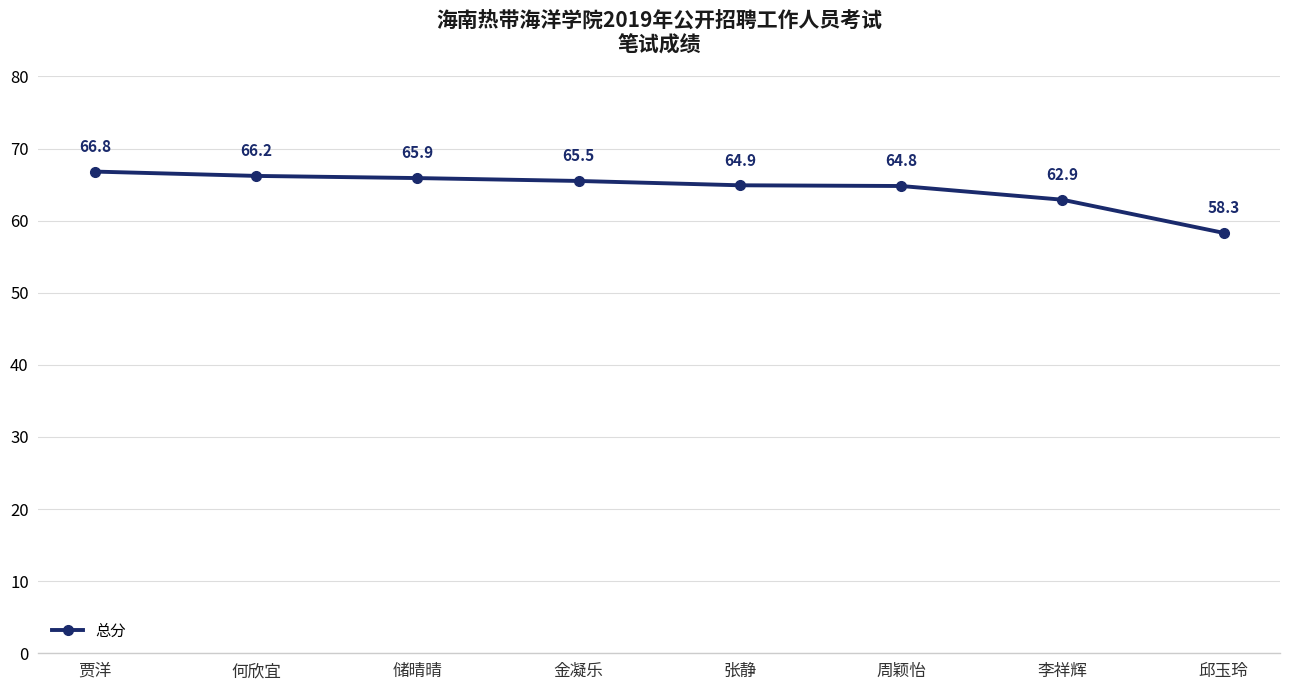

What is the maximum value shown in the chart?

66.8